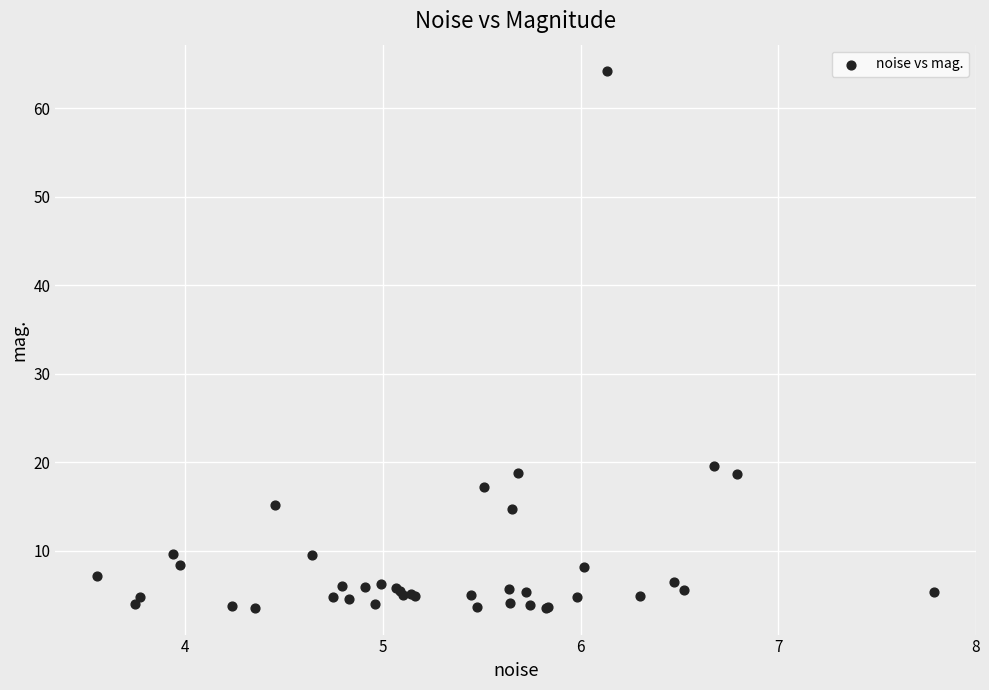

What Y value in the scatter plot is closest to 33?

19.6